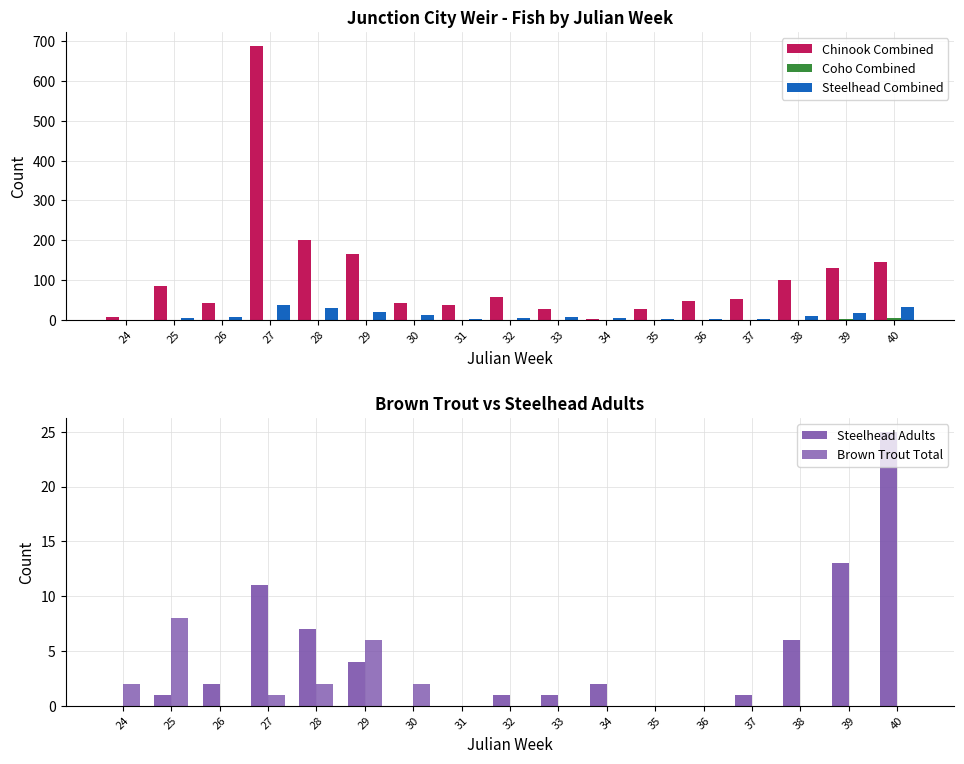

What is the approximate value of Steelhead Combined at 33?

7